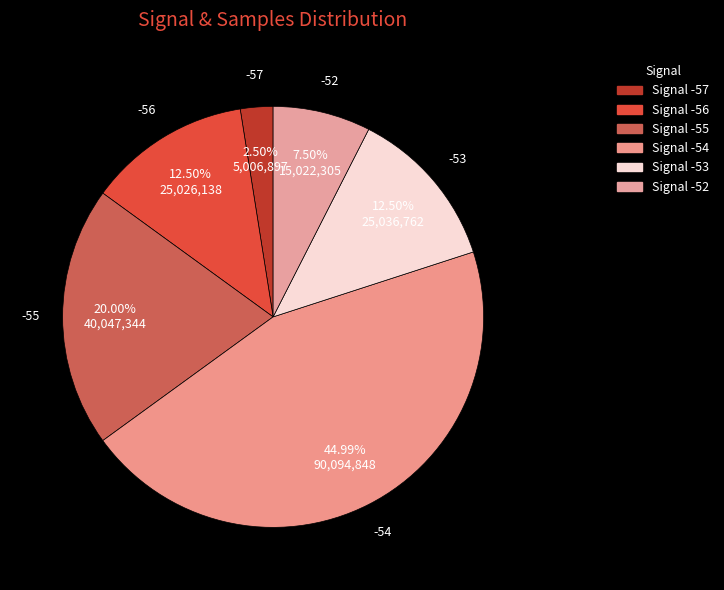

To the nearest percent, what percentage of the pie is -54?

45%